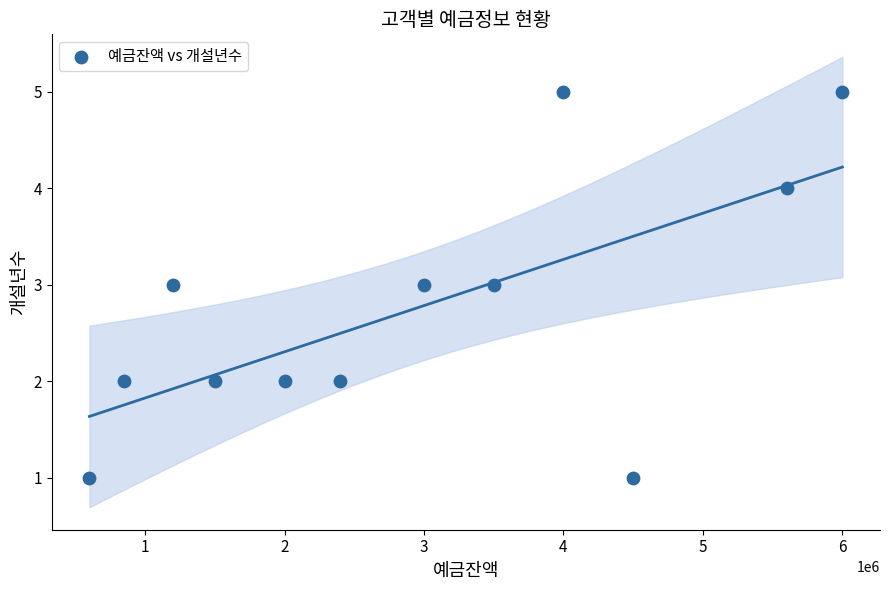

What is the range of Y values (max minus min)?

4